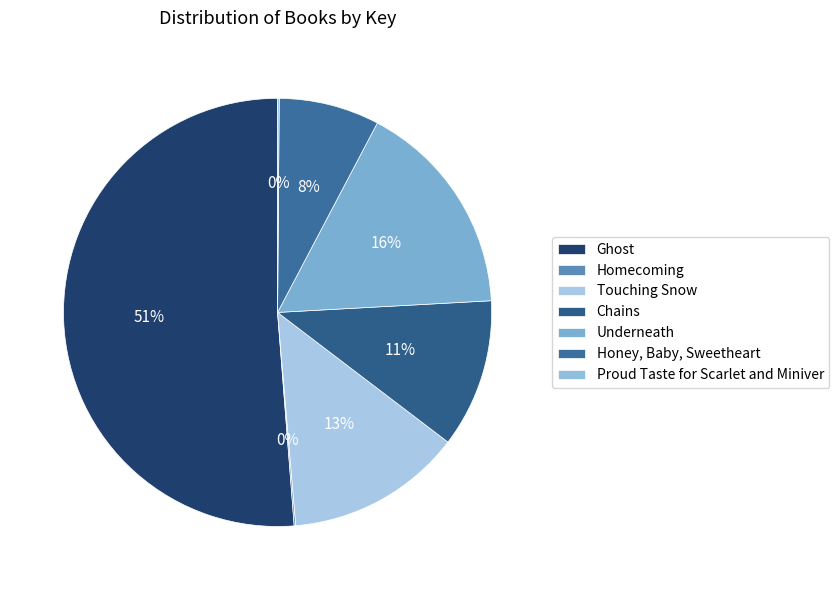

How much of the chart is everything except Touching Snow?

86.7%